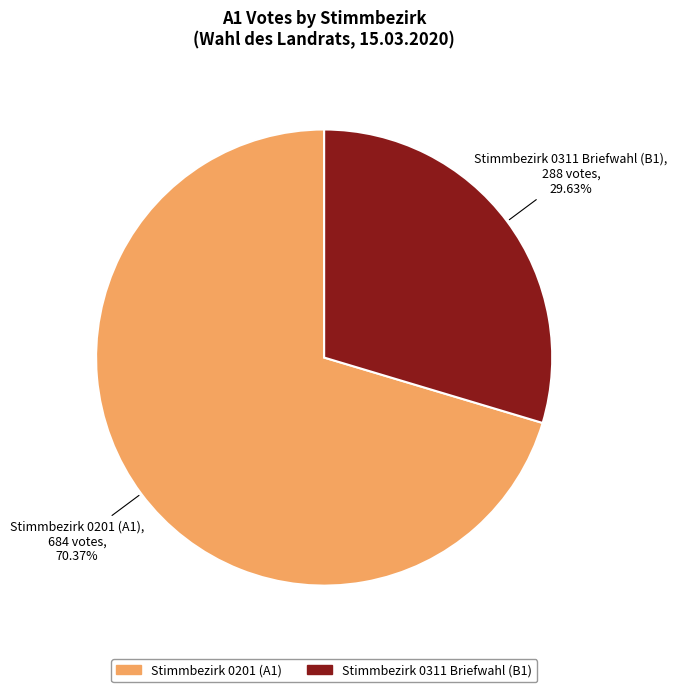

Which slice is the smallest?

Stimmbezirk 0311 Briefwahl